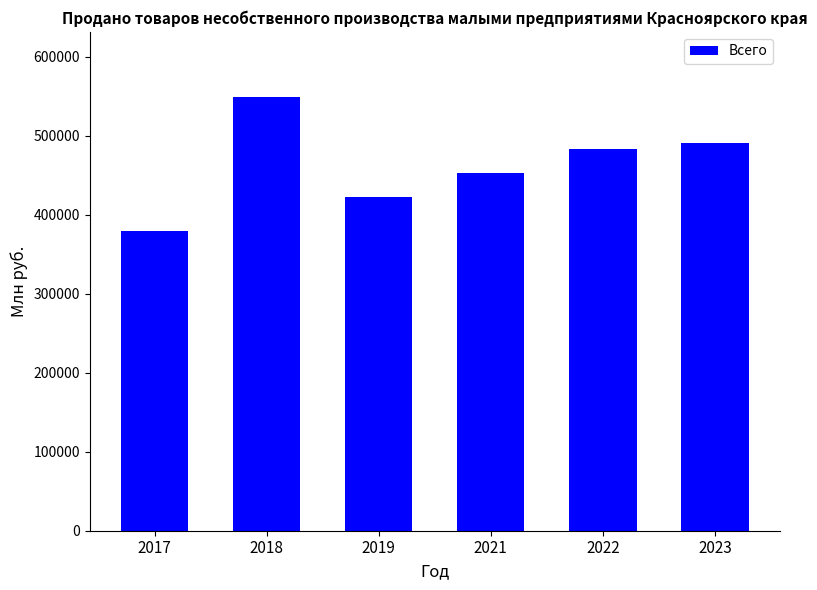

Does the chart contain stacked bars?

No